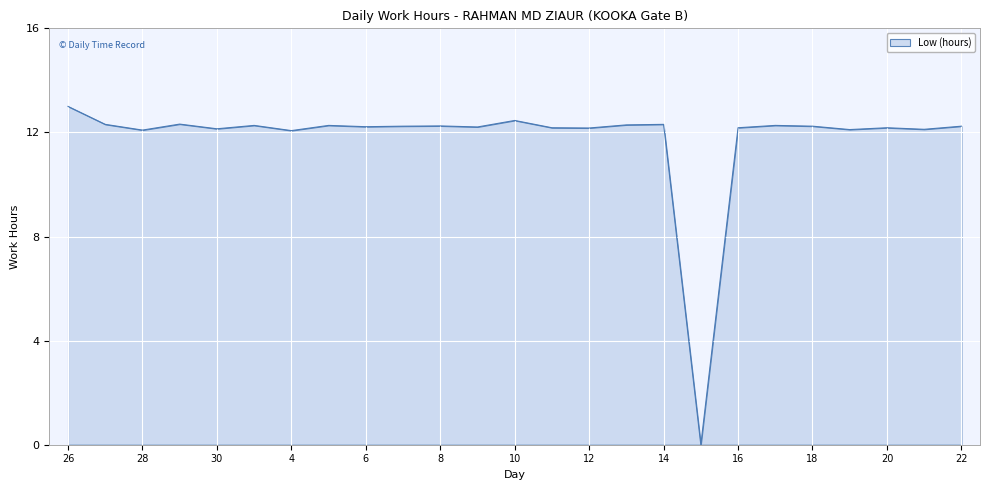

What is the difference between the maximum and minimum values?

13.0